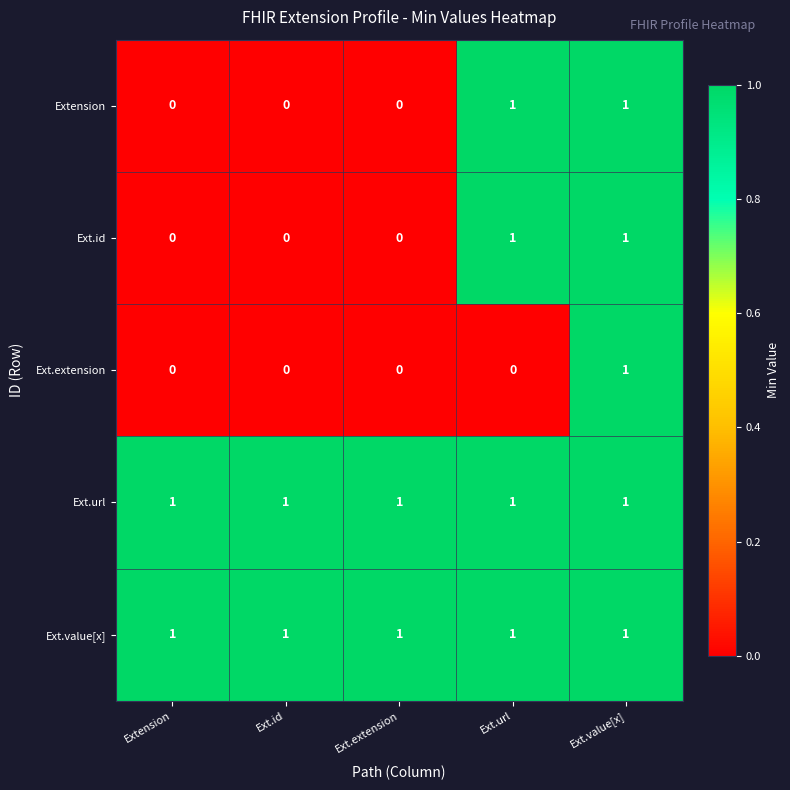

Reading left to right, what are all the values shown in this chart?

Extension: Extension=0	Ext.id=0	Ext.extension=0	Ext.url=1	Ext.value[x]=1
Ext.id: Extension=0	Ext.id=0	Ext.extension=0	Ext.url=1	Ext.value[x]=1
Ext.extension: Extension=0	Ext.id=0	Ext.extension=0	Ext.url=0	Ext.value[x]=1
Ext.url: Extension=1	Ext.id=1	Ext.extension=1	Ext.url=1	Ext.value[x]=1
Ext.value[x]: Extension=1	Ext.id=1	Ext.extension=1	Ext.url=1	Ext.value[x]=1